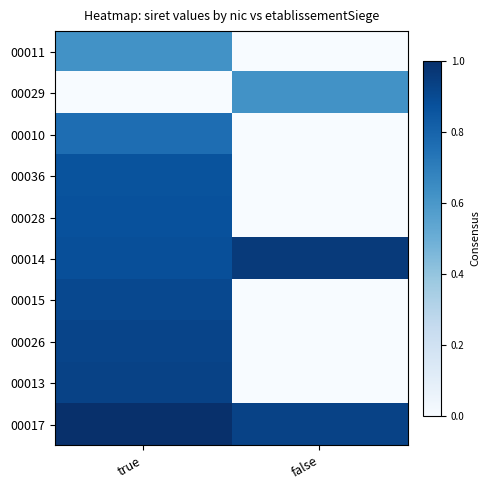

Reading left to right, list all the values displayed in this chart.

00011: true=0.6	false=0.0
00029: true=0.0	false=0.6
00010: true=0.8	false=0.0
00036: true=0.9	false=0.0
00028: true=0.9	false=0.0
00014: true=0.9	false=1.0
00015: true=0.9	false=0.0
00026: true=0.9	false=0.0
00013: true=0.9	false=0.0
00017: true=1.0	false=0.9